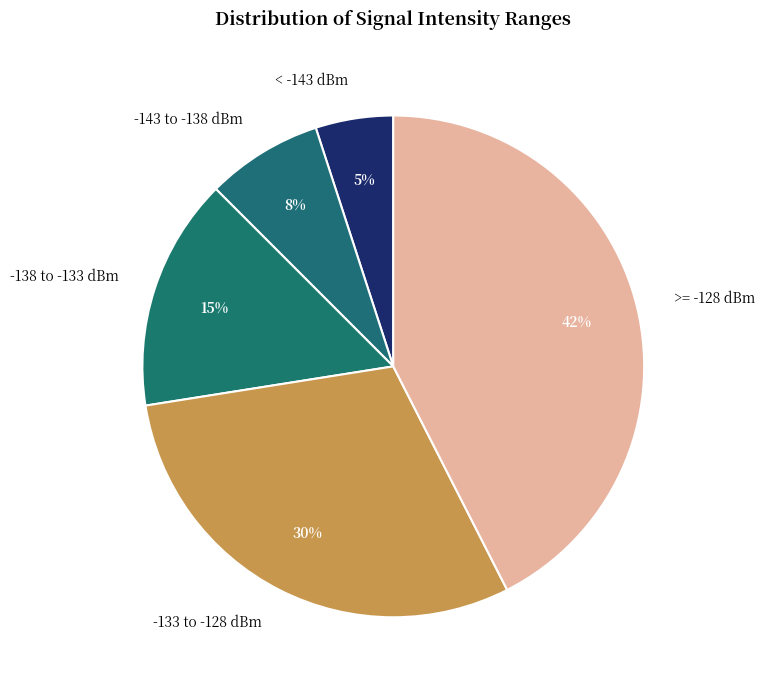

What is the ratio of the value at -133 to -128 dBm to the value at < -143 dBm?

6.0